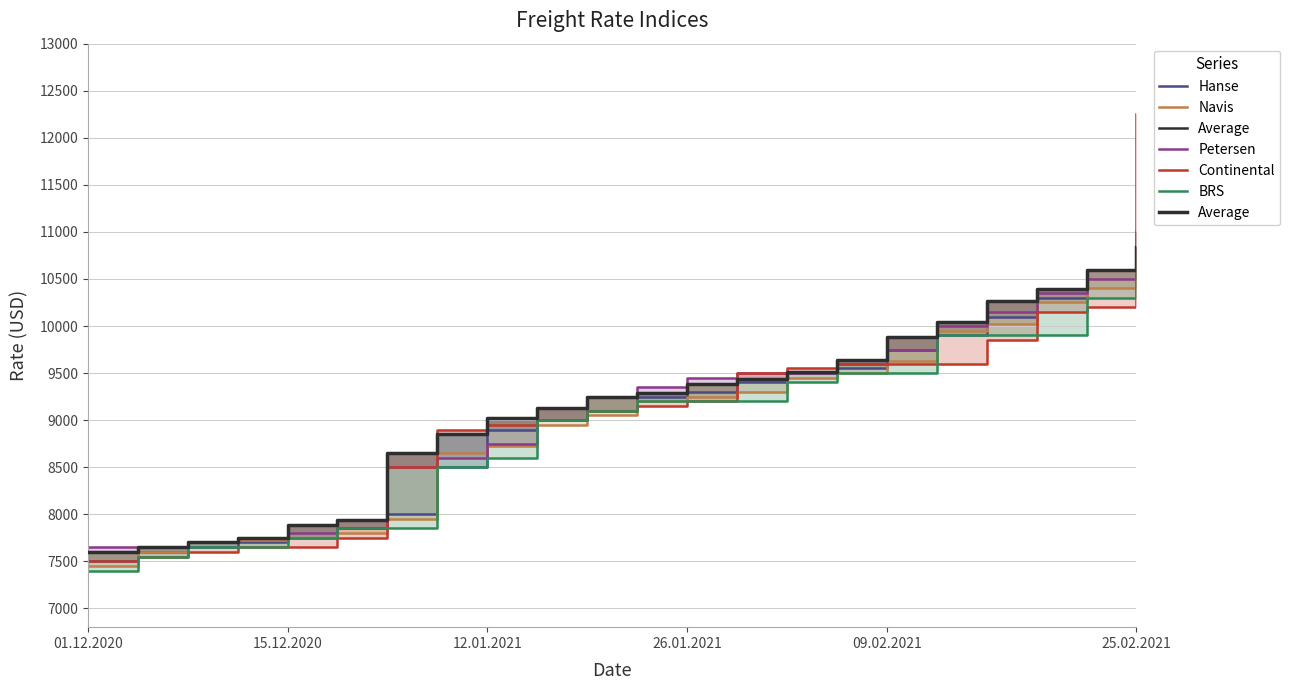

What position from the left is 20?

21